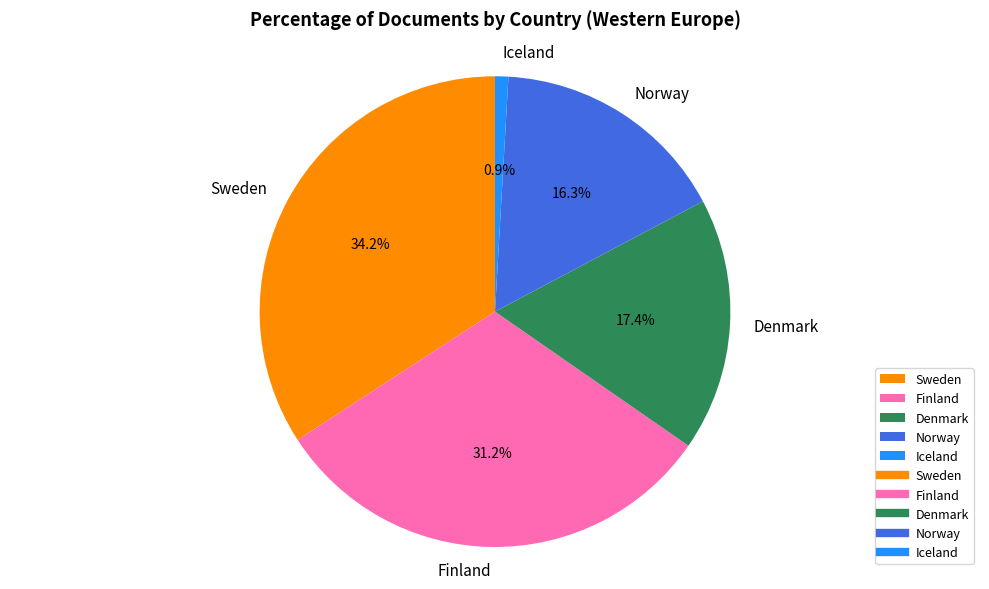

What is the total percentage of Iceland and Denmark?

18.3%